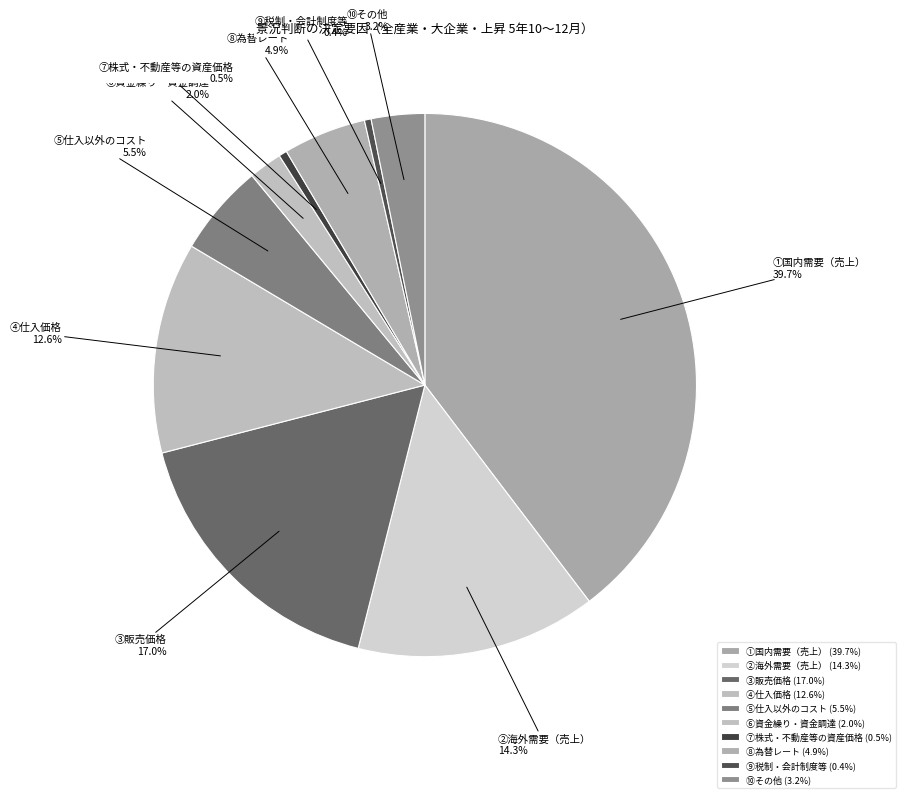

Is there a majority slice in this chart?

No